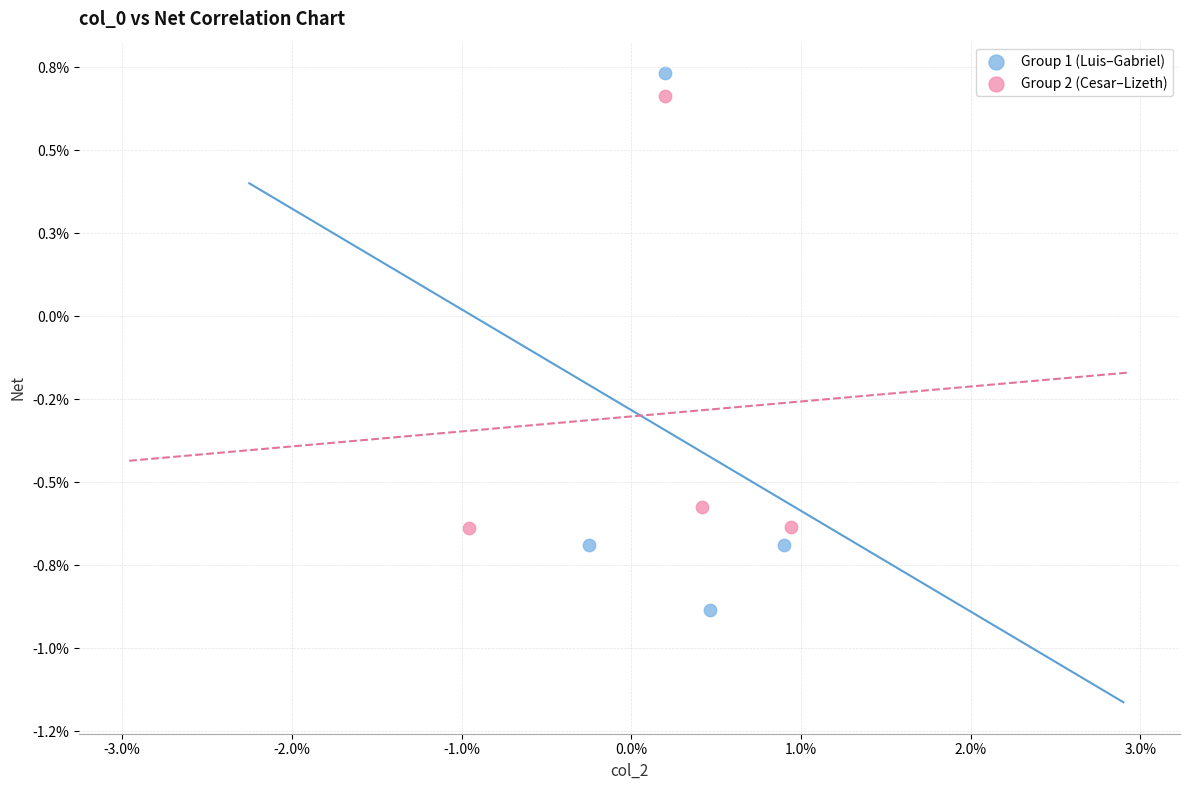

Which series reaches the maximum Y coordinate?

Group 1 (Luis–Gabriel)